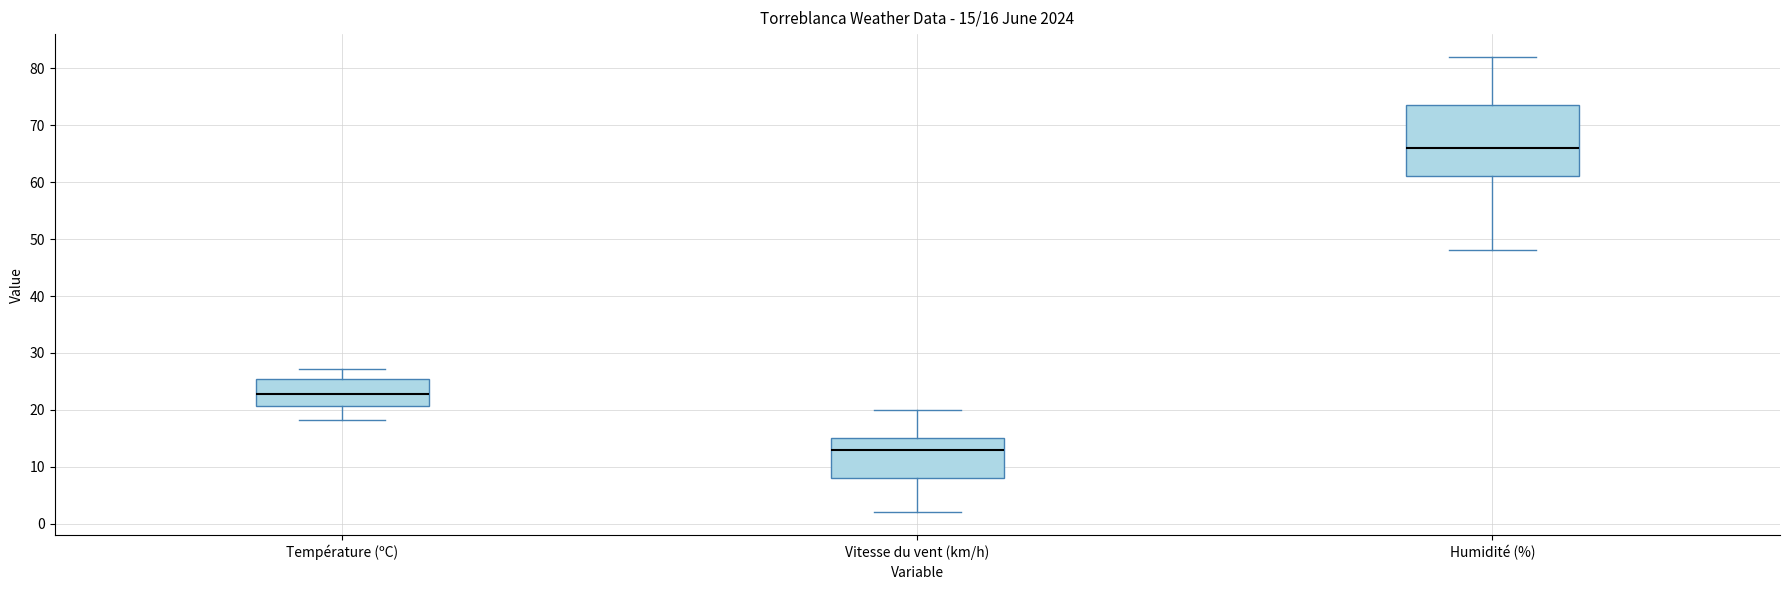

Comparing the boxes themselves (not the whiskers), which one is the tallest?

Humidité (%)